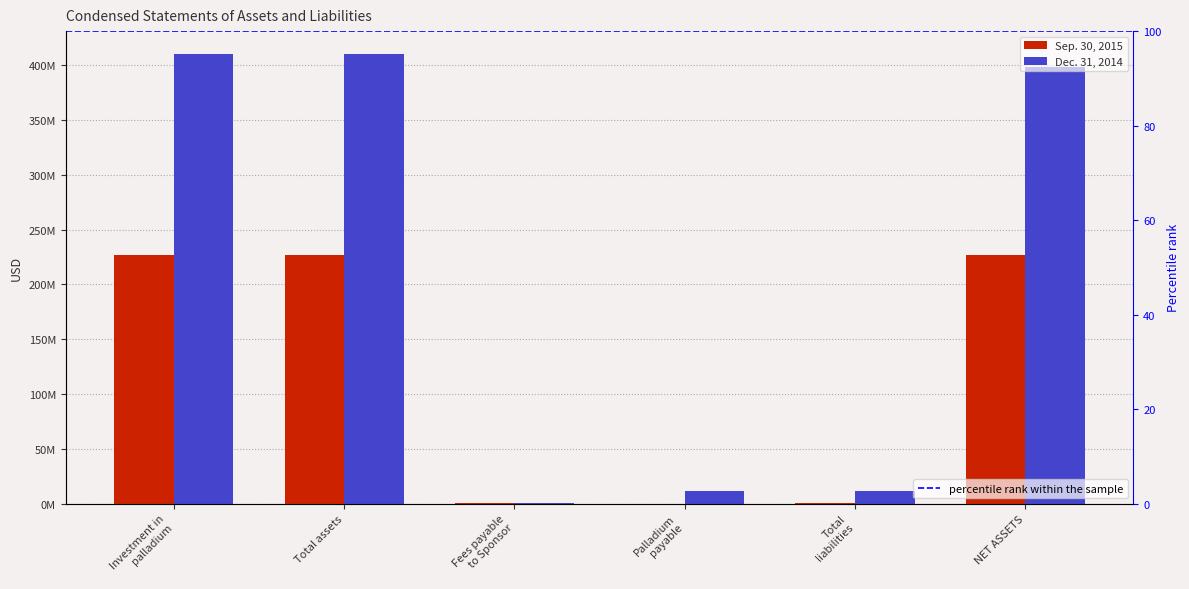

How many data points in Sep. 30, 2015 are less than 226703000?

3